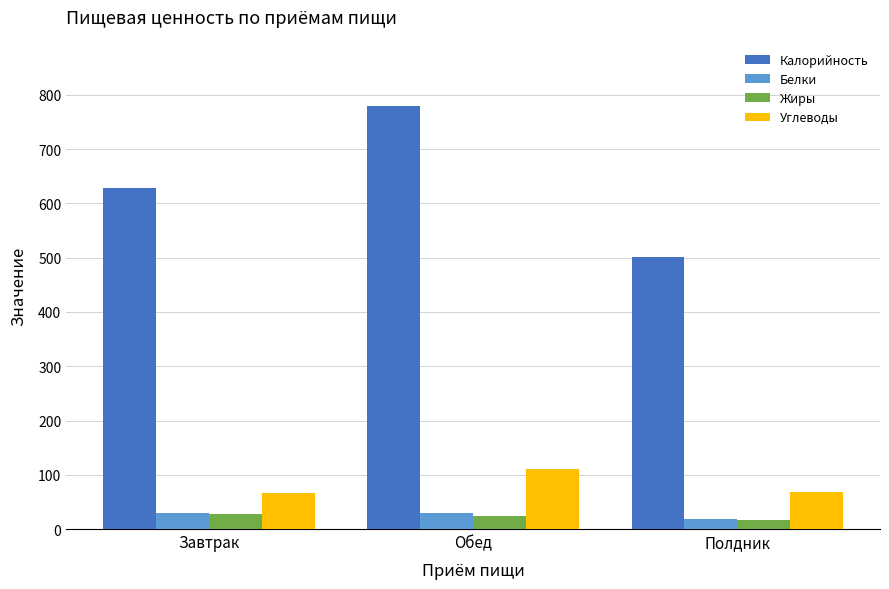

Is it true that Углеводы equals 66.5 at Завтрак?

True